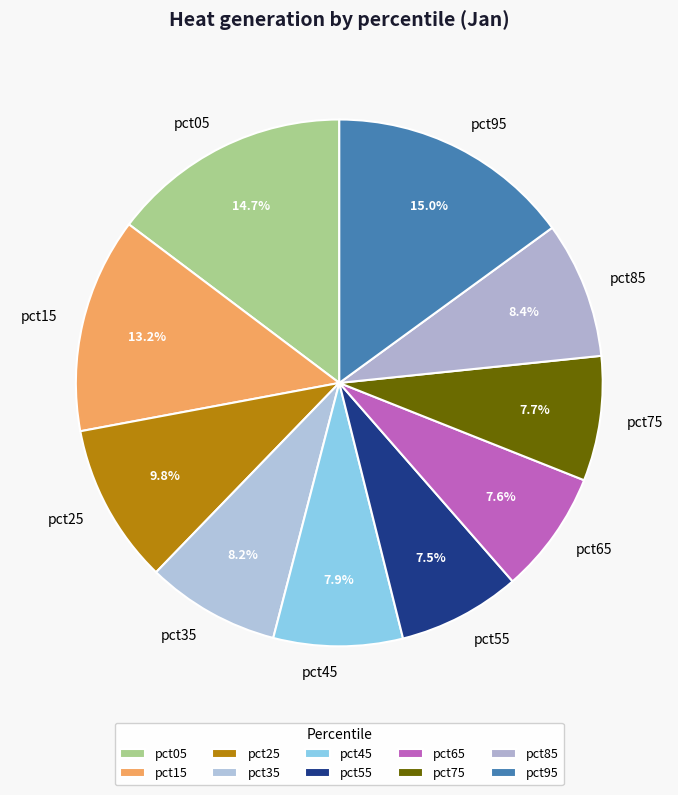

Is there a majority slice in this chart?

No